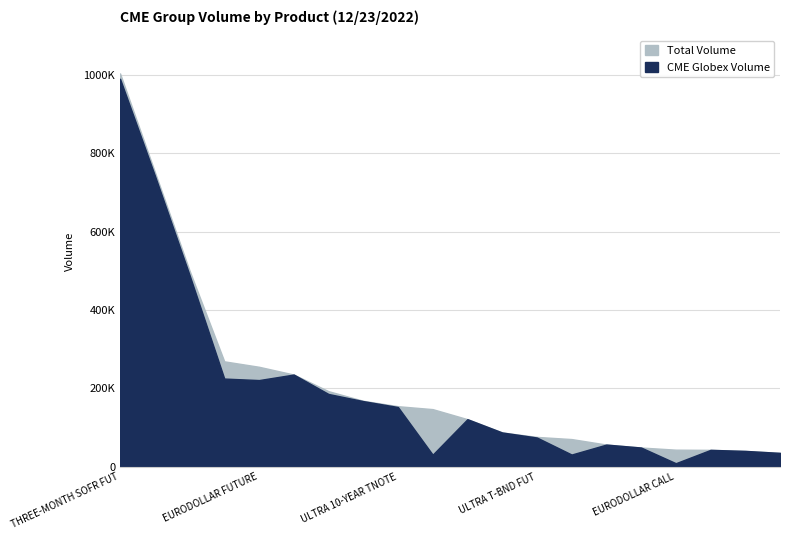

Reading right to left, list all the values displayed in this chart.

CME Globex Volume: 10Y WK1 NOTE PUT=35317	30Y BOND PUT=40371	5Y NOTE CALL=43058	EURODOLLAR CALL=8989	ONE-MONTH SOFR FUT=48999	5Y TRS NT PUT=56524	SOFR CALL OPTIONS=31120	ULTRA T-BND FUT=74519	30D FED FD FUTURE=87407	10Y NOTE CALL=121337	SOFR PUT OPTIONS=30726	ULTRA 10-YEAR TNOTE=152303	30Y BOND FUTURE=167415	2Y NOTE FUTURE=185609	10Y NOTE PUT=235158	EURODOLLAR FUTURE=221063	EURODOLLAR PUT=224894	5Y NOTE FUTURE=489273	10Y NOTE FUTURE=743338	THREE-MONTH SOFR FUT=989577
Total Volume: 10Y WK1 NOTE PUT=35317	30Y BOND PUT=40371	5Y NOTE CALL=43058	EURODOLLAR CALL=43521	ONE-MONTH SOFR FUT=48999	5Y TRS NT PUT=56524	SOFR CALL OPTIONS=70552	ULTRA T-BND FUT=76075	30D FED FD FUTURE=87407	10Y NOTE CALL=121337	SOFR PUT OPTIONS=146936	ULTRA 10-YEAR TNOTE=154419	30Y BOND FUTURE=168151	2Y NOTE FUTURE=192762	10Y NOTE PUT=235158	EURODOLLAR FUTURE=254970	EURODOLLAR PUT=268844	5Y NOTE FUTURE=500523	10Y NOTE FUTURE=752442	THREE-MONTH SOFR FUT=1003250